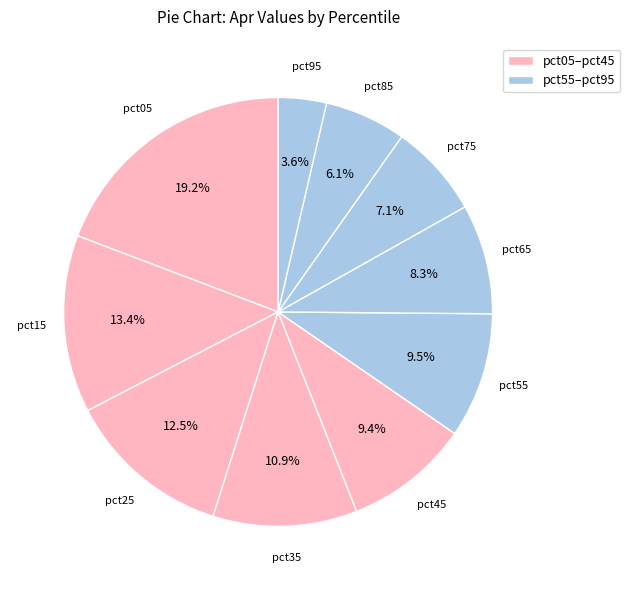

How many segments does this pie chart have?

10